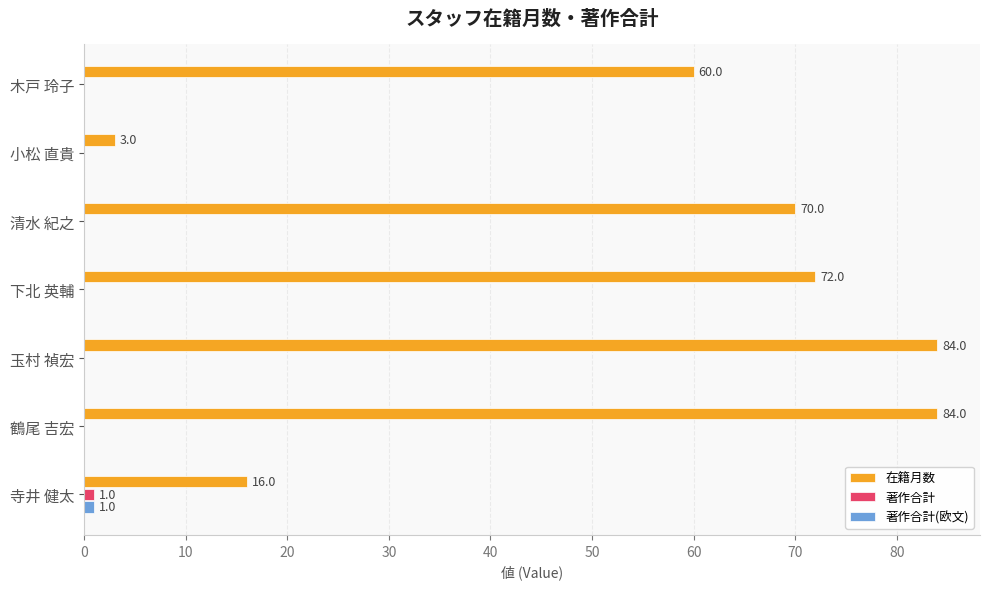

The value of 在籍月数 at 清水 紀之 is 121. True or false?

False